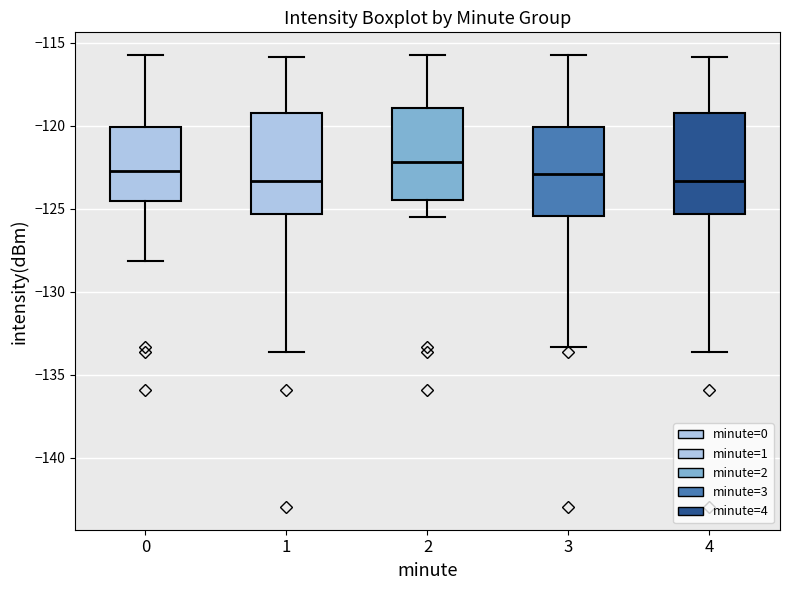

Reading left to right, read every box against the y-axis: the position of its median line, the range the box covers, and the ends of its whiskers. The values are not printed on the chart, so give them approximately, as read against the axis.

0: median -122.5, box -124.5 to -120.0, whiskers -128.0 to -115.5
1: median -123.5, box -125.5 to -119.0, whiskers -133.5 to -116.0
2: median -122.0, box -124.5 to -119.0, whiskers -125.5 to -115.5
3: median -123.0, box -125.5 to -120.0, whiskers -133.5 to -115.5
4: median -123.5, box -125.5 to -119.0, whiskers -133.5 to -116.0